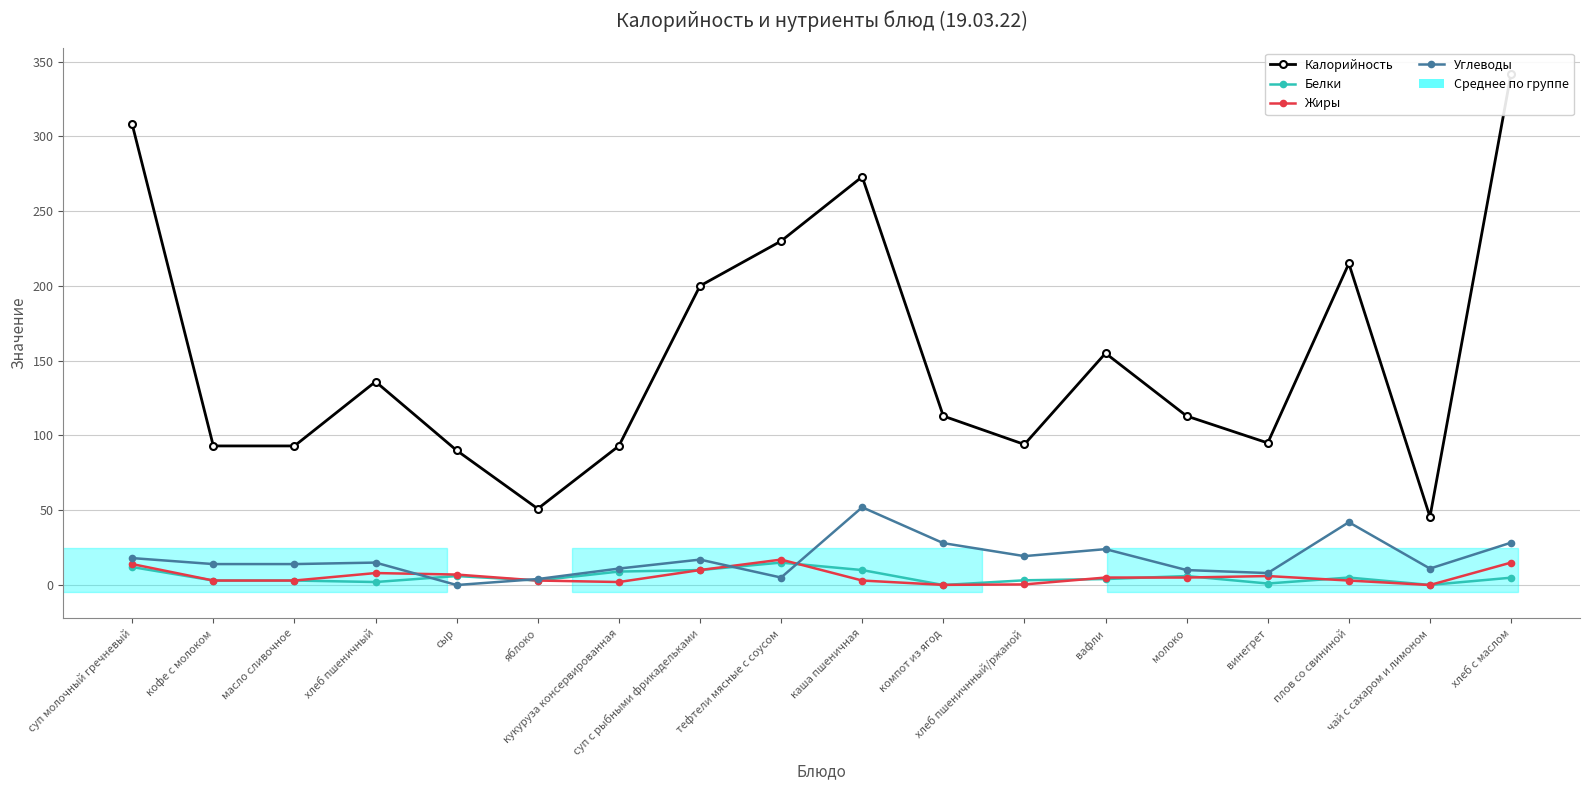

What is the approximate value of Углеводы at яблоко?

4.0